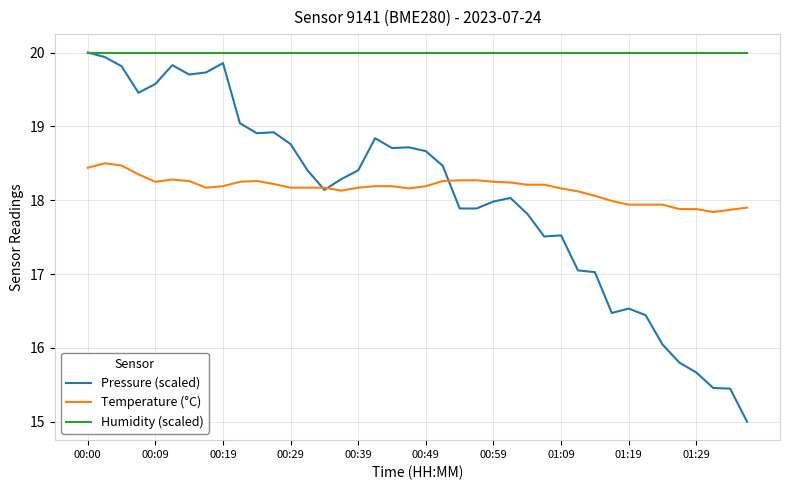

What is the maximum value for Pressure (scaled)?

20.0